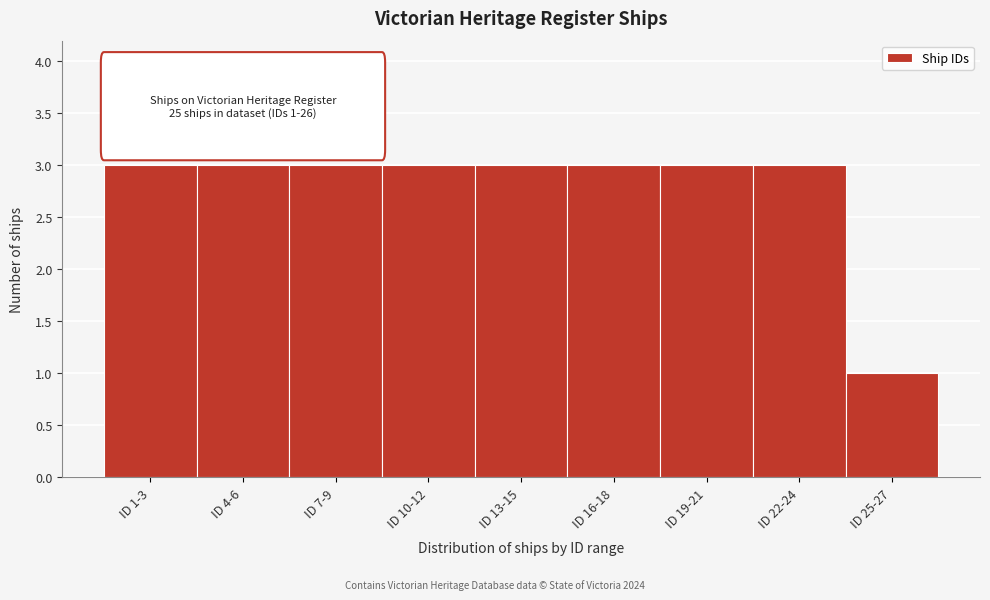

Reading left to right, transcribe all the data shown in this chart.

3	3	3	3	3	3	3	3	1